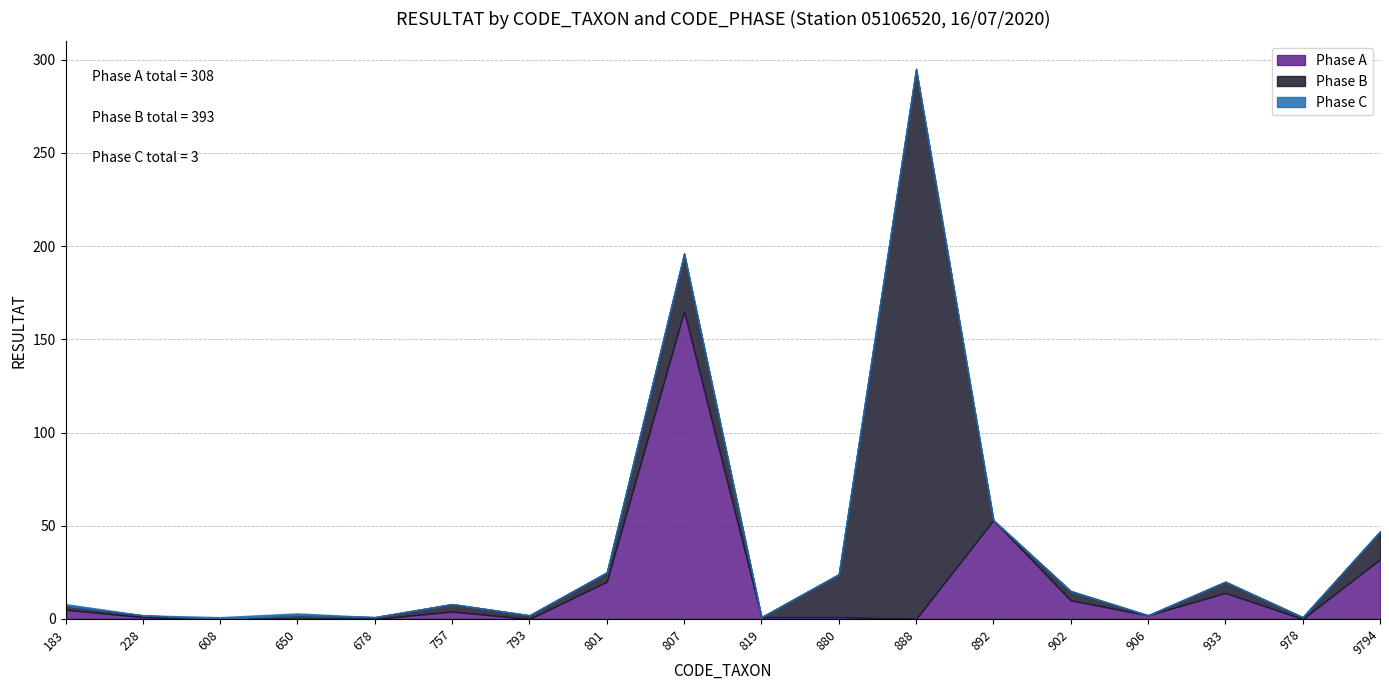

True or false: Phase C and Phase A cross at least once.

True